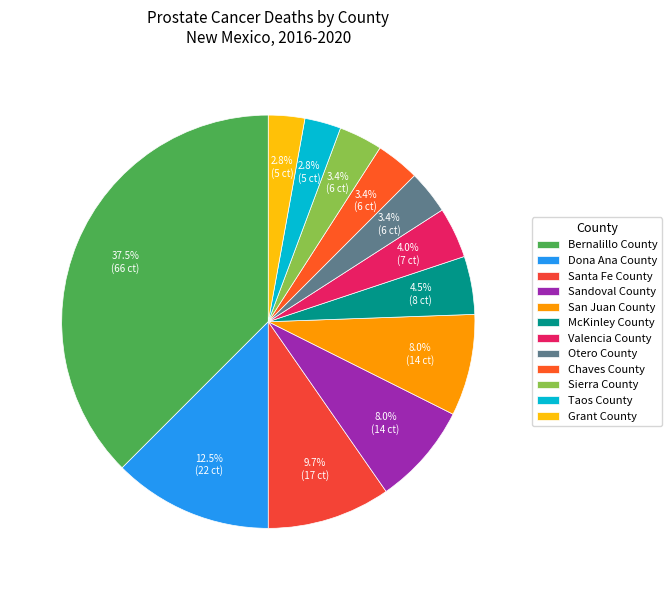

How many segments does this pie chart have?

12